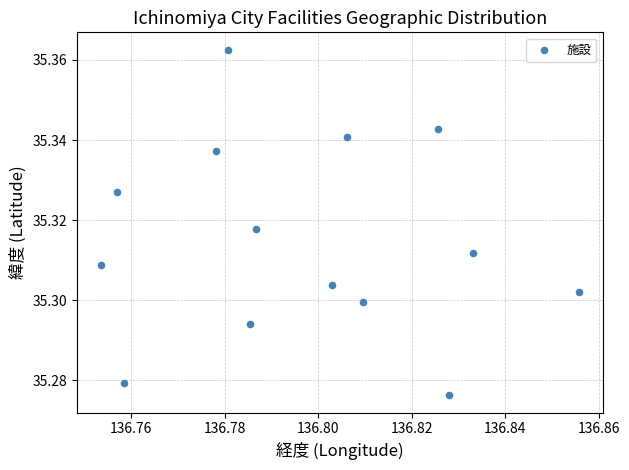

How many data points are displayed?

14